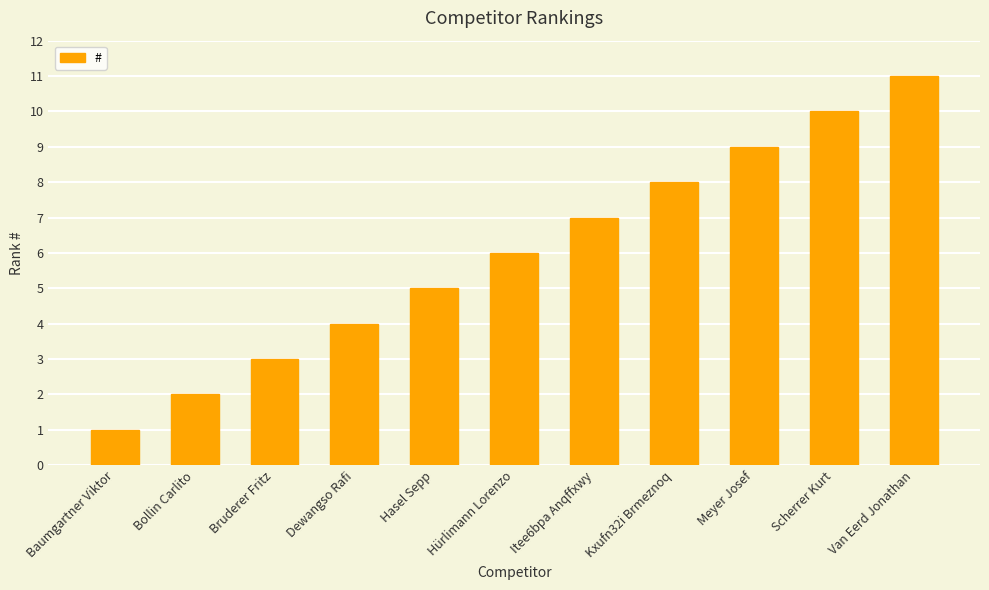

What is the sum of all values?

66